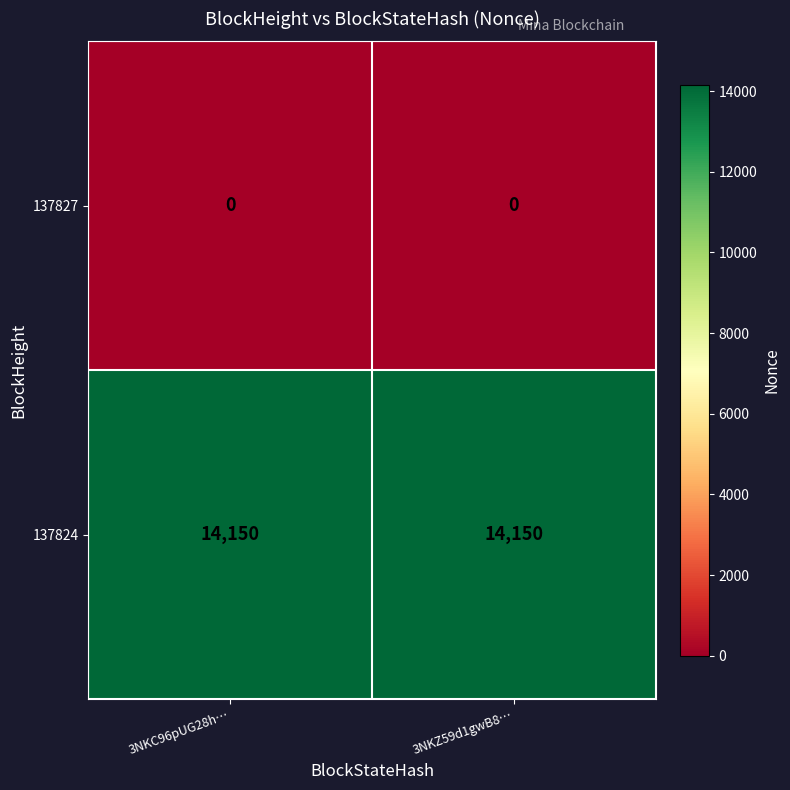

Is it true that 137824 equals 14150 at 3NKC96pUG28h…?

True